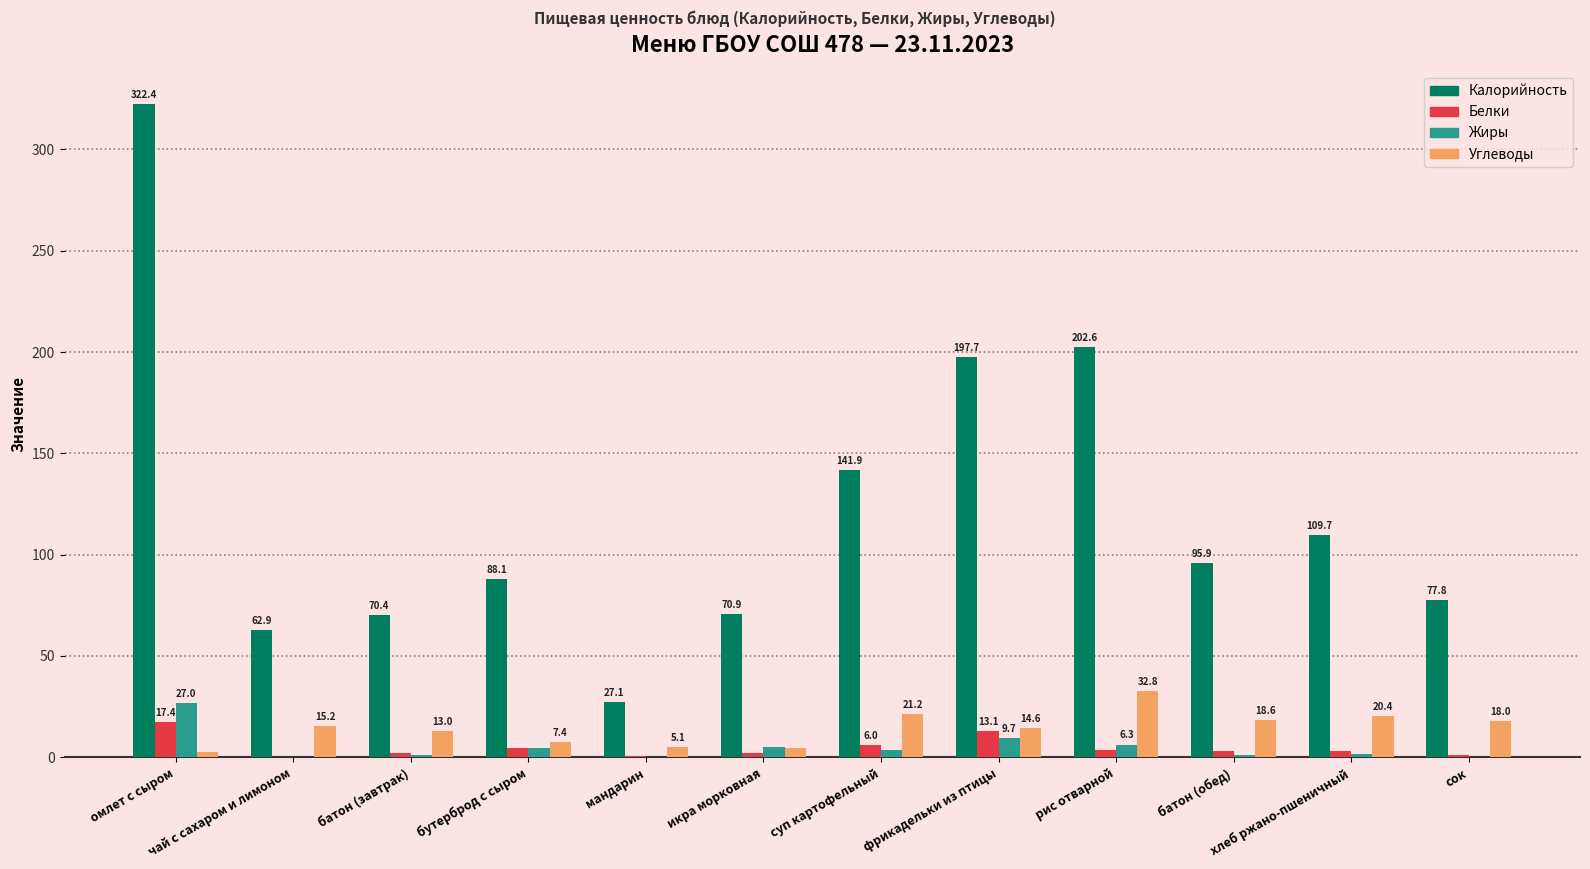

Which series has the largest total across all categories?

Калорийность